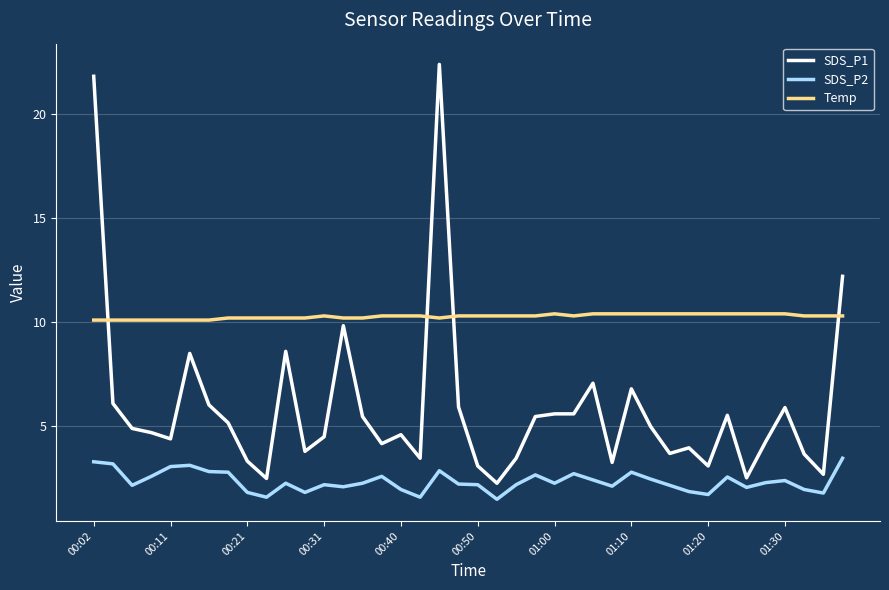

Does the chart display data point markers on the line(s)?

No